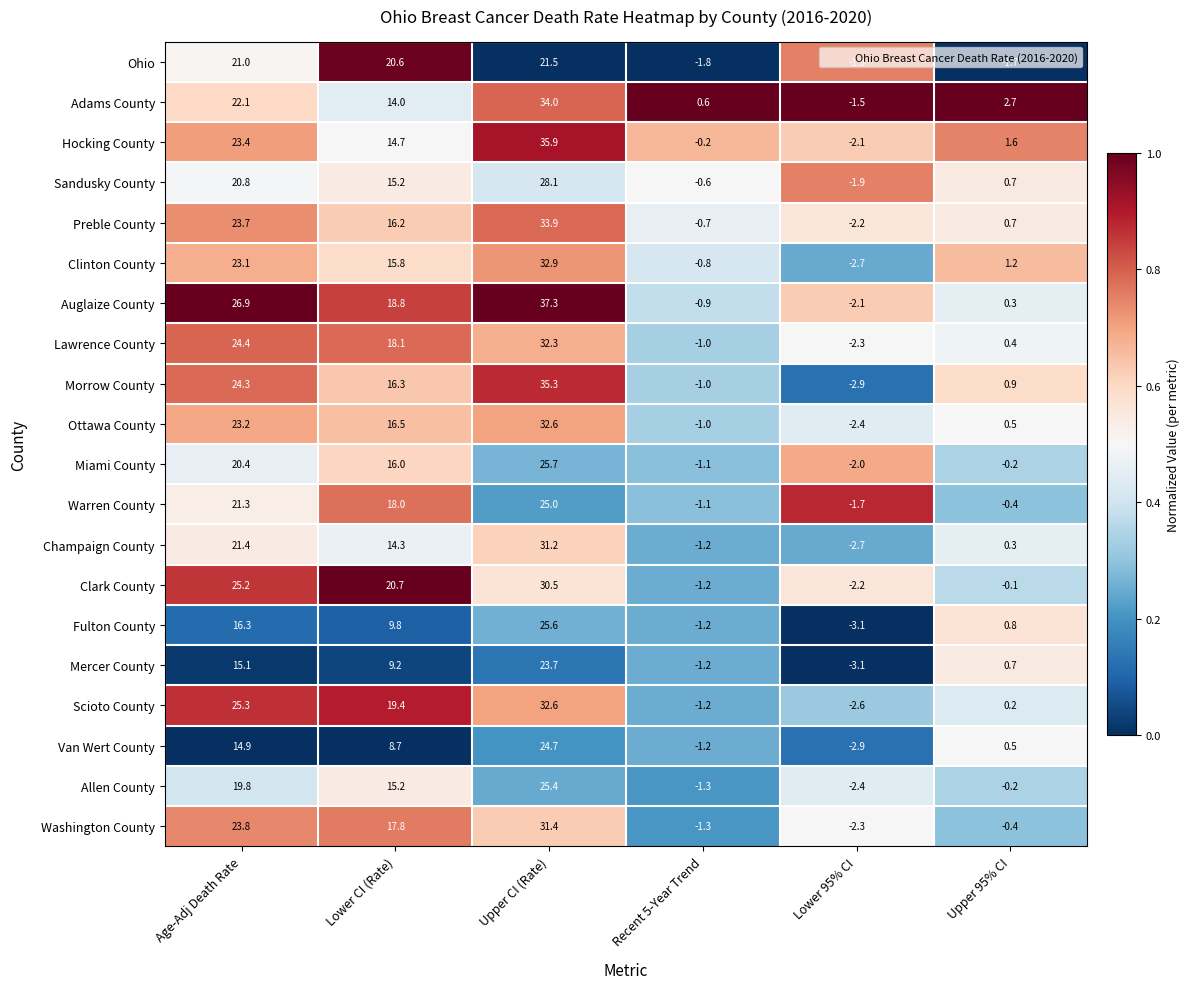

Rank the categories by Fulton County value from lowest to highest.

Lower 95% CI, Recent 5-Year Trend, Upper 95% CI, Lower CI (Rate), Age-Adj Death Rate, Upper CI (Rate)